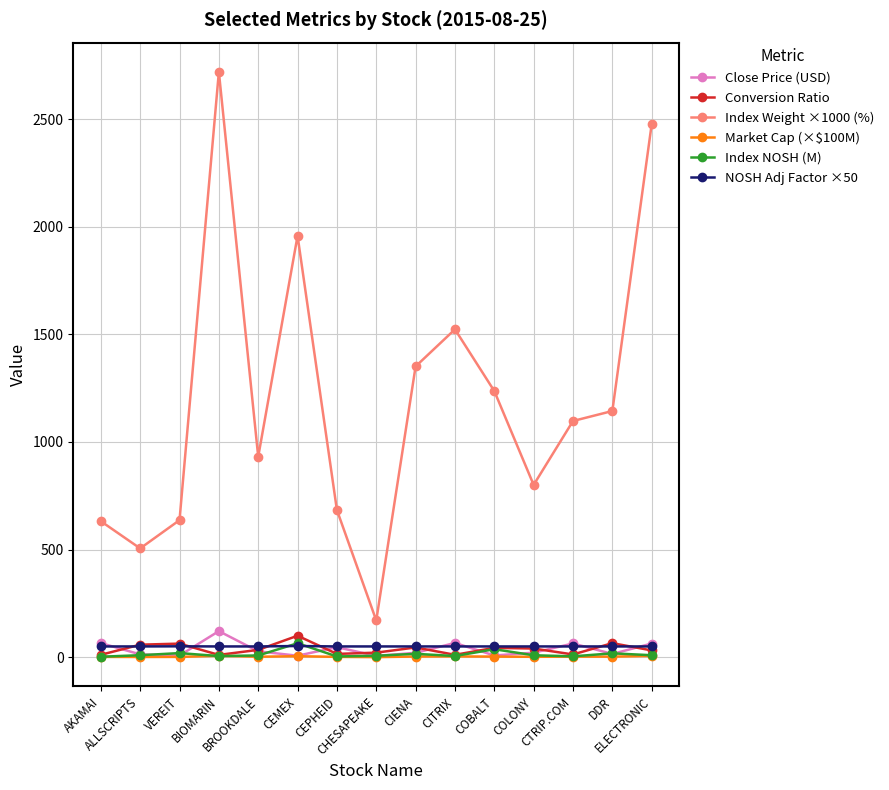

True or false: Index Weight ×1000 (%) and NOSH Adj Factor ×50 intersect in this chart.

False